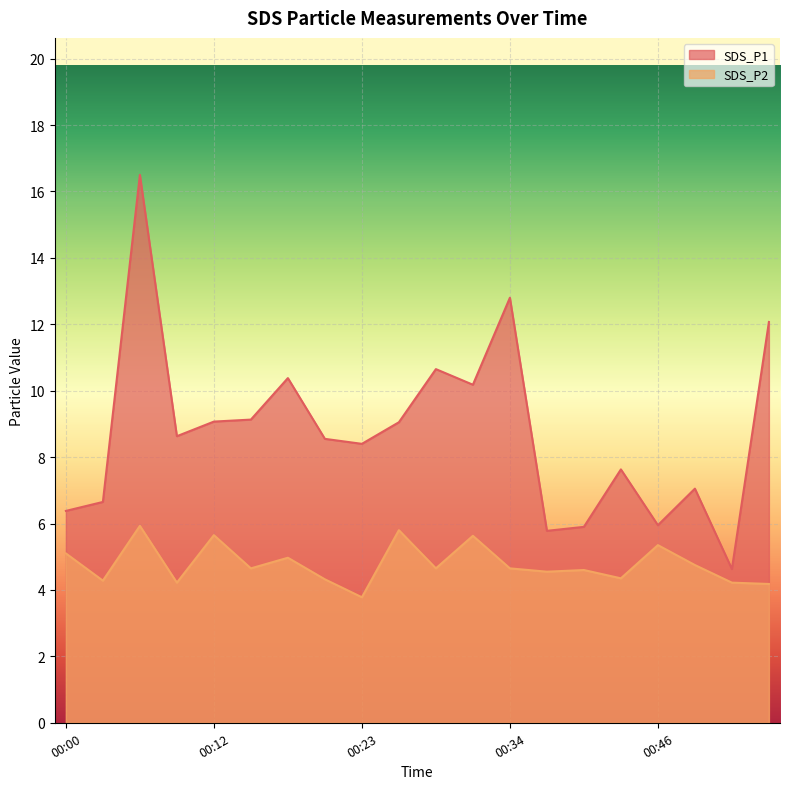

What is the sum of all SDS_P1 values?

175.4